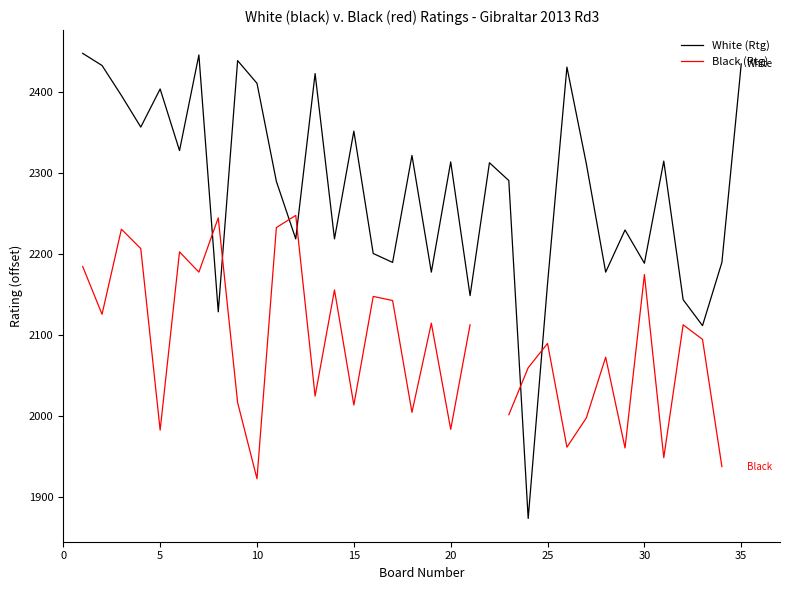

Which series has the largest range (max minus min)?

White (Rtg)